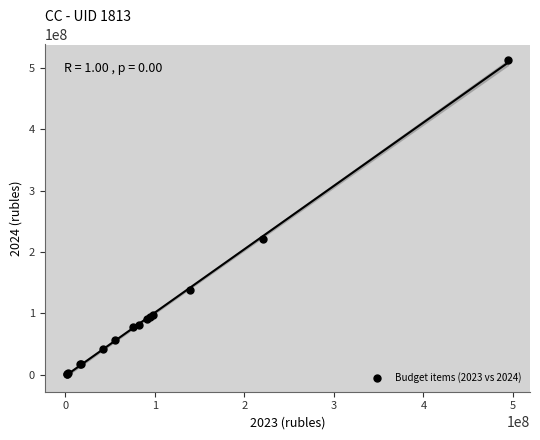

What Y value in the scatter plot is closest to 256504436?

220784000.0